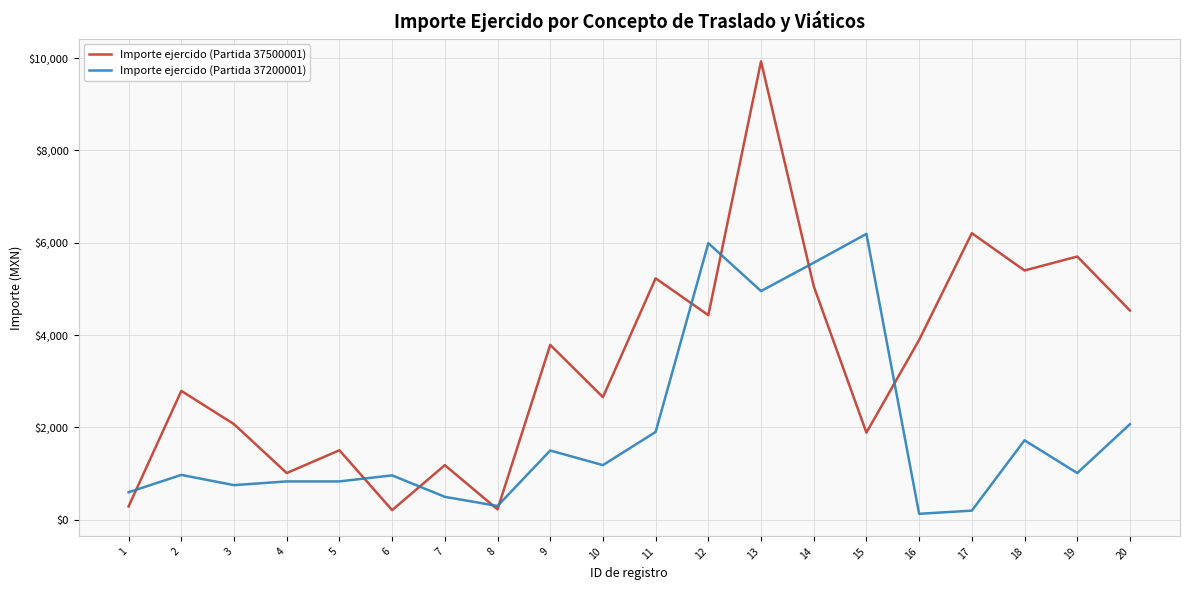

Where is Importe ejercido (Partida 37200001) nearest to the value 3161?

20